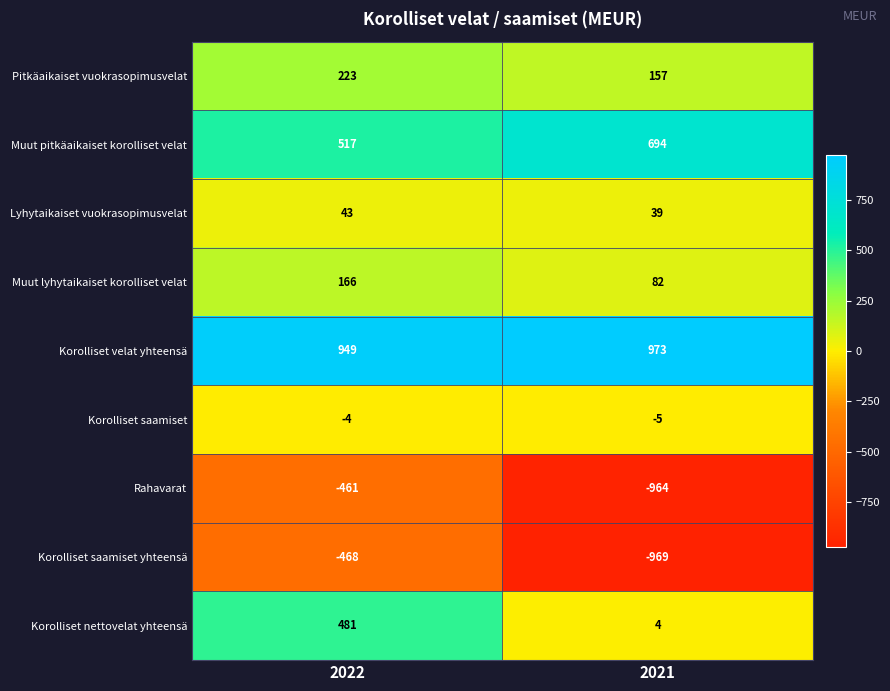

The value of Muut pitkäaikaiset korolliset velat at 2022 is 517. True or false?

True